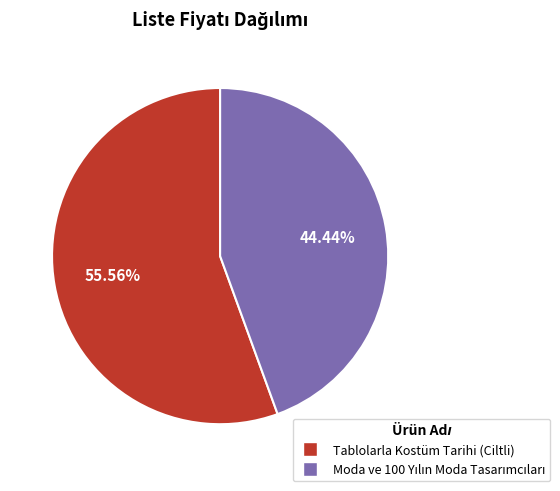

Which category has the biggest portion of the pie?

Tablolarla Kostüm Tarihi (Ciltli)